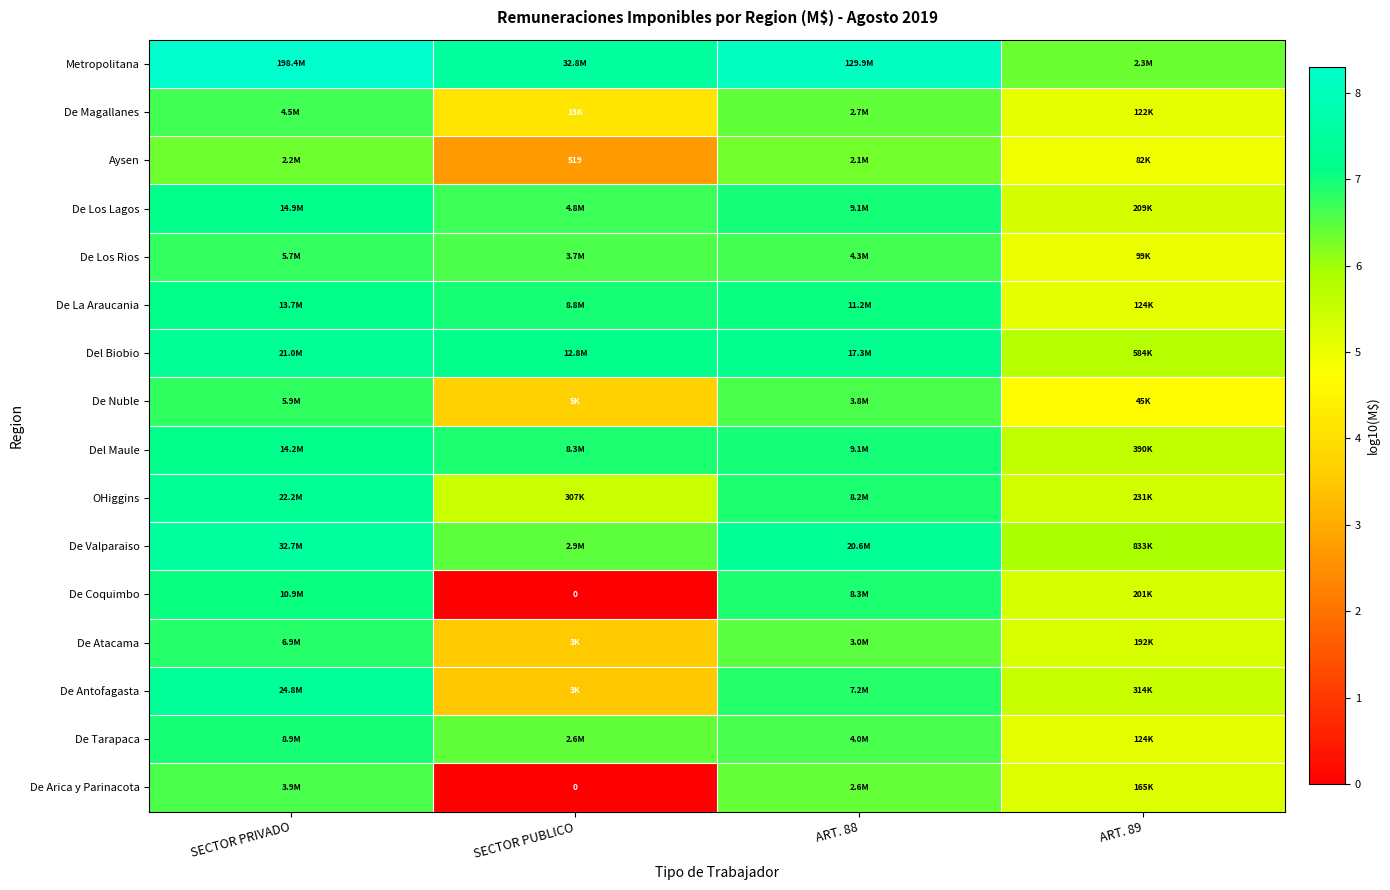

Which category has the highest value in the Del Biobio series?

SECTOR PRIVADO